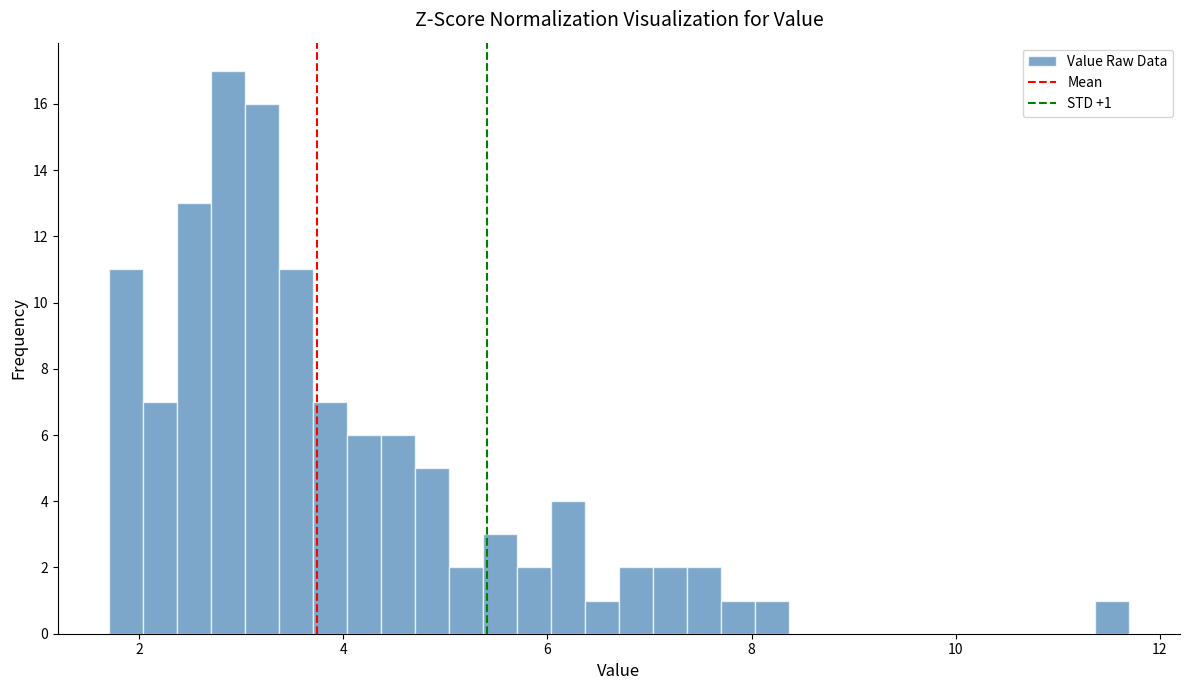

Around what value on the x-axis is the tallest bar? Give the approximate position of its centre, as read against the axis.

2.8